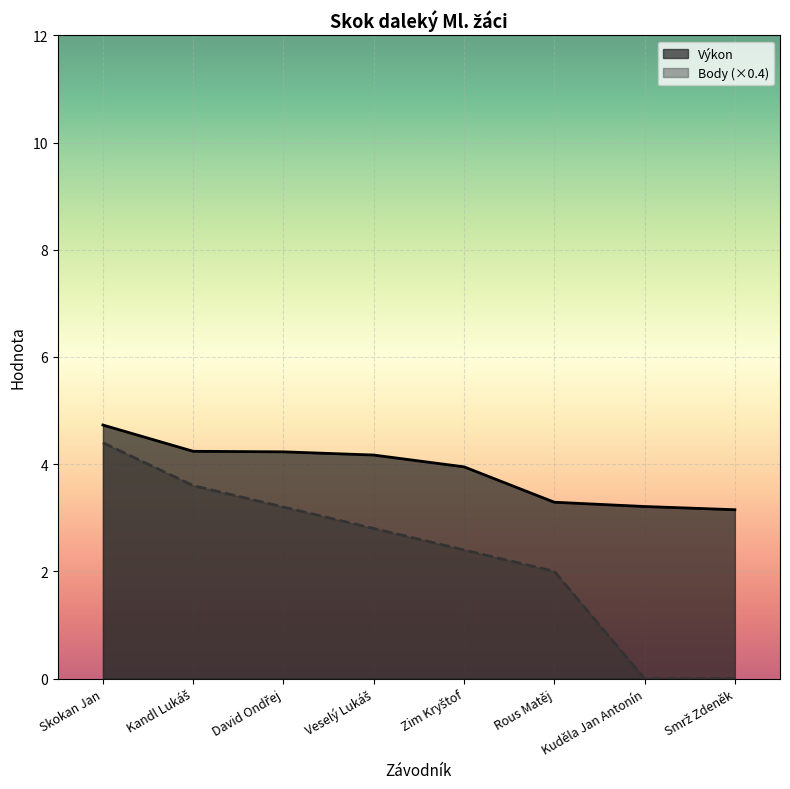

At which category is the sum across all series the highest?

Skokan Jan